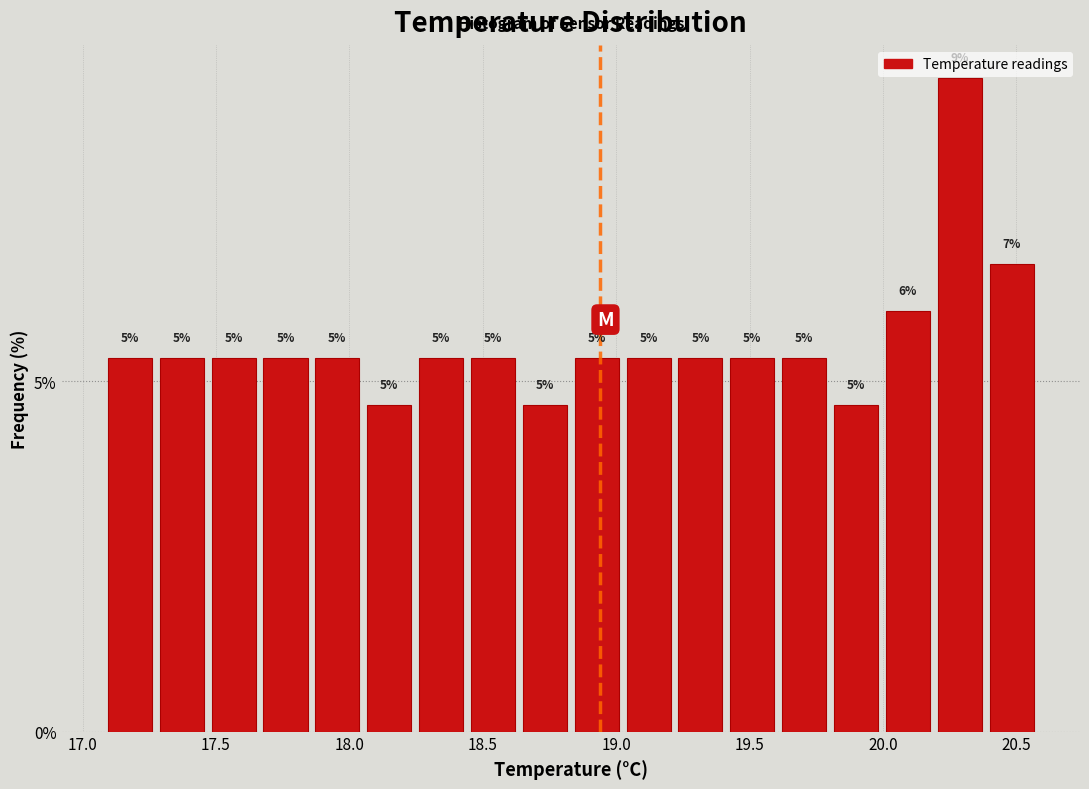

Around what value on the x-axis is the tallest bar? Give the approximate position of its centre, as read against the axis.

20.30